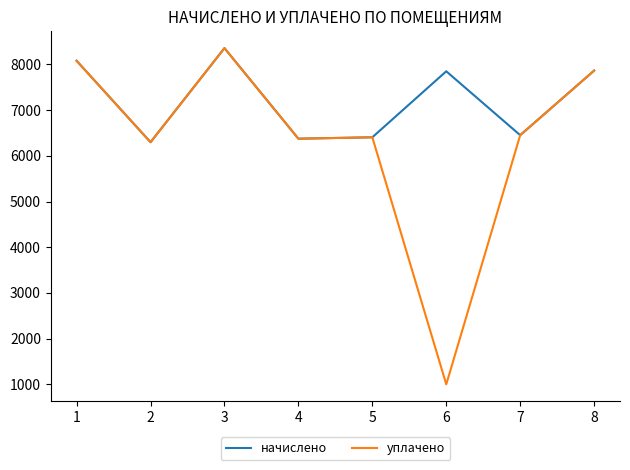

Does the chart have visible grid lines?

No